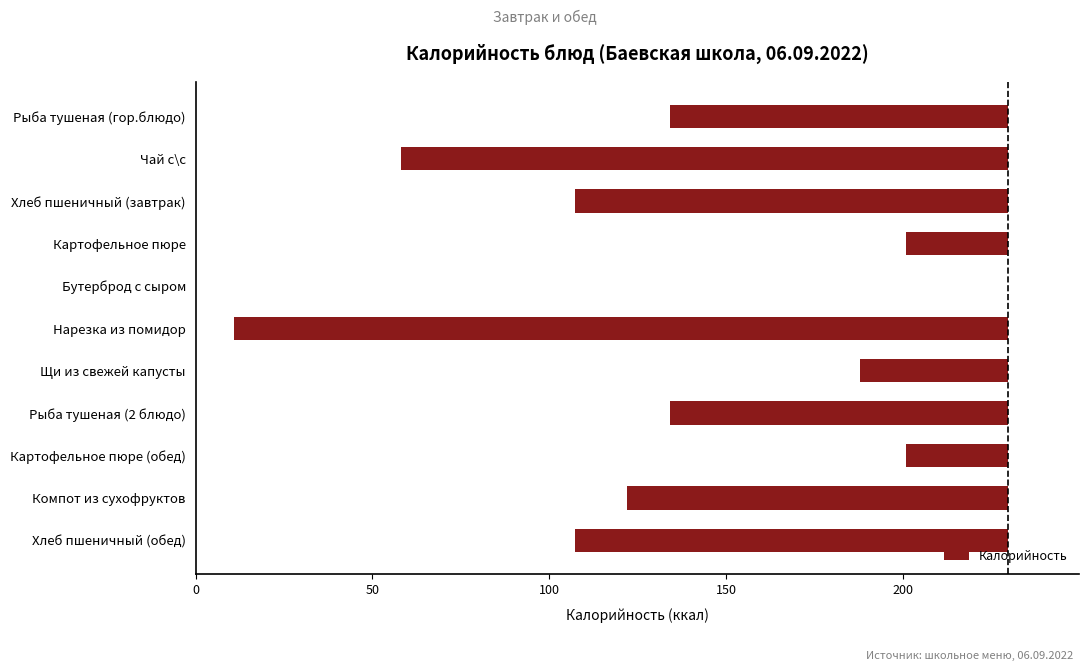

How many bars are there in total?

11